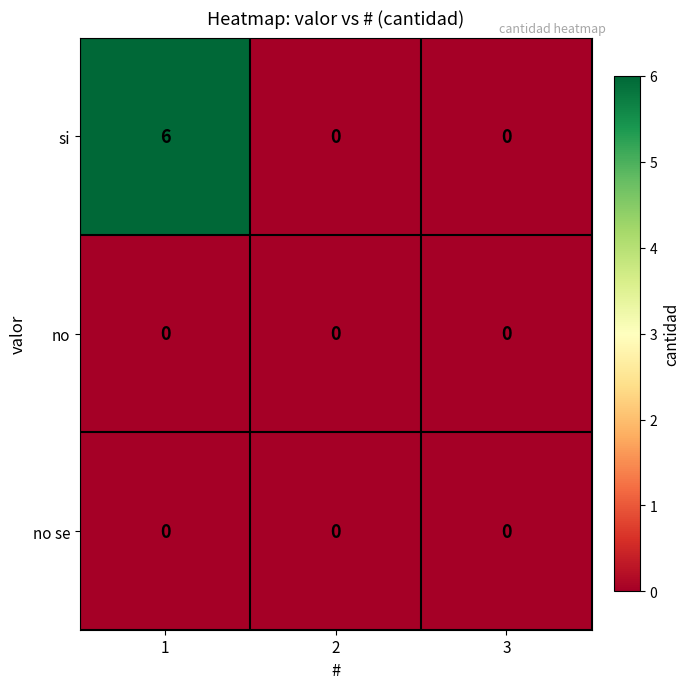

Reading right to left, what are all the values shown in this chart?

si: 3=0	2=0	1=6
no: 3=0	2=0	1=0
no se: 3=0	2=0	1=0